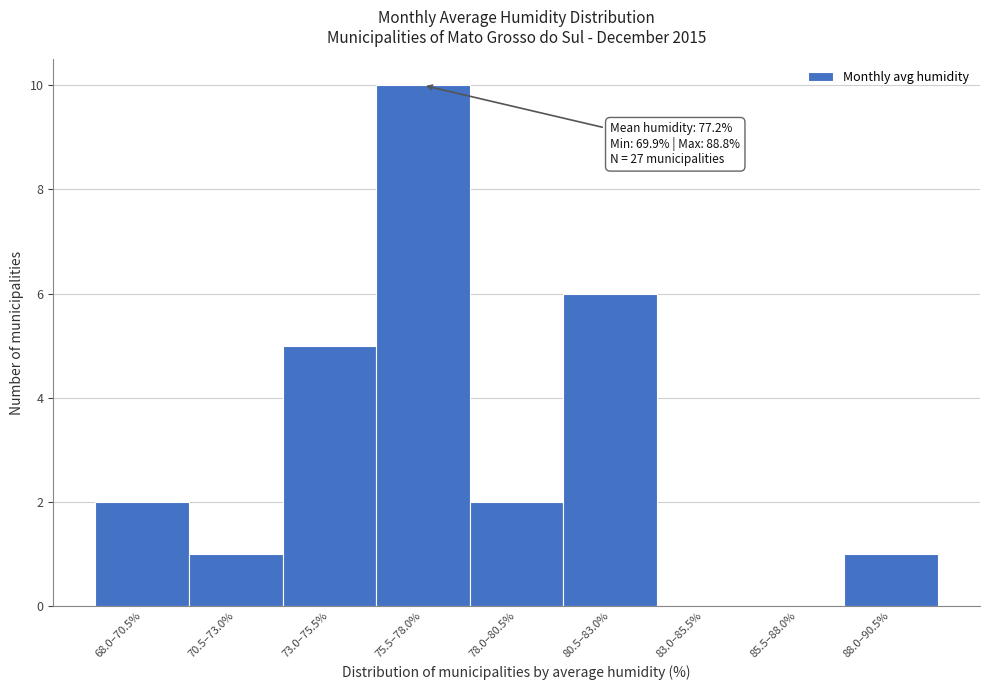

Reading left to right, transcribe all the data shown in this chart.

68.0–70.5%=2	70.5–73.0%=1	73.0–75.5%=5	75.5–78.0%=10	78.0–80.5%=2	80.5–83.0%=6	83.0–85.5%=0	85.5–88.0%=0	88.0–90.5%=1